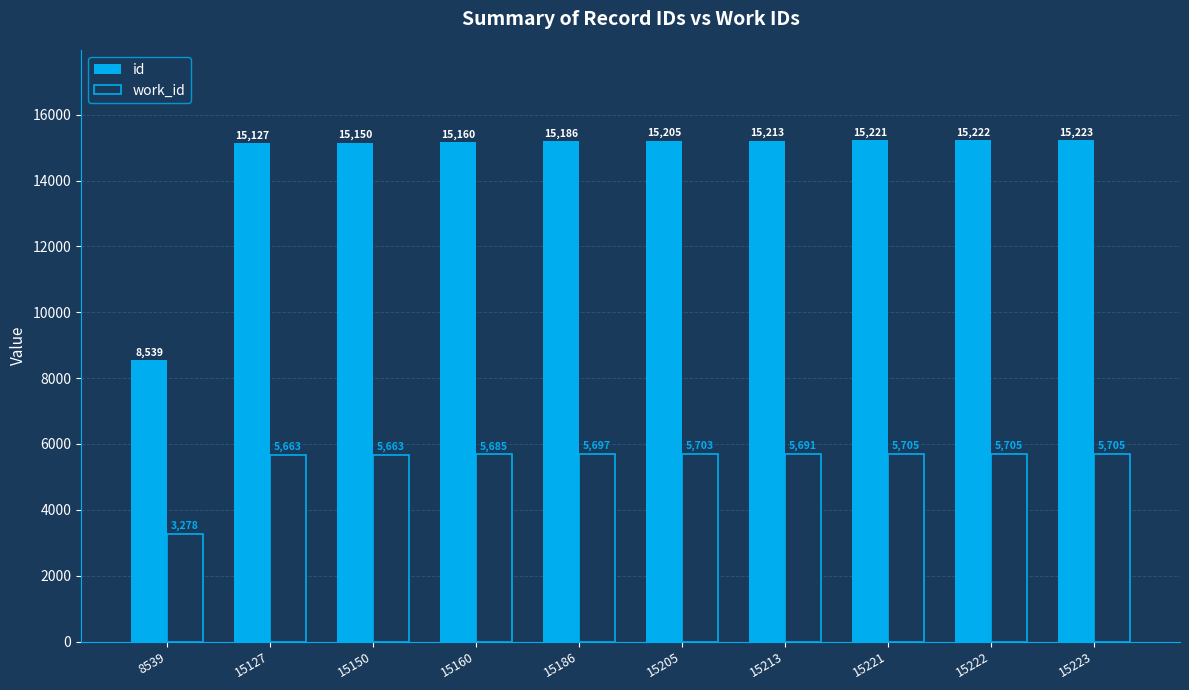

Reading left to right, extract all data points from this chart.

id: 8539	15127	15150	15160	15186	15205	15213	15221	15222	15223
work_id: 3278	5663	5663	5685	5697	5703	5691	5705	5705	5705